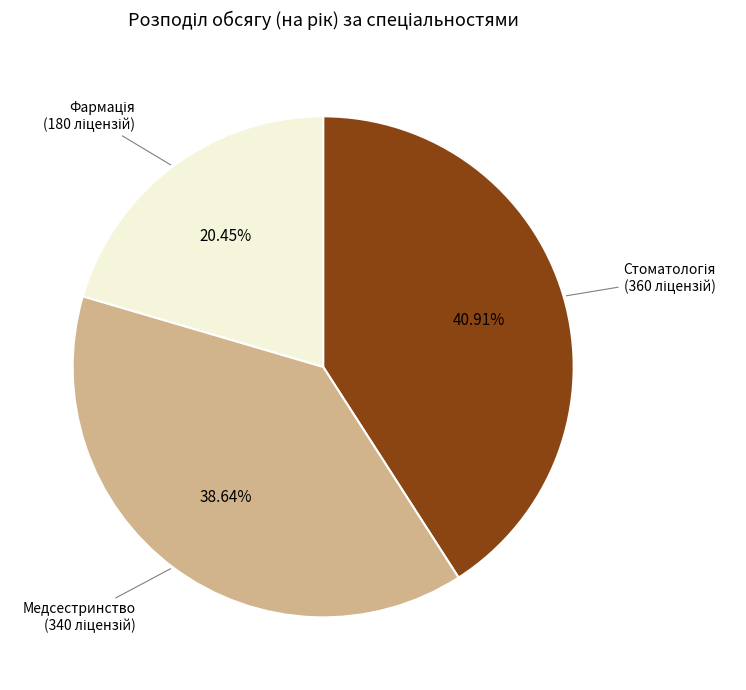

Does any single category account for the majority?

No